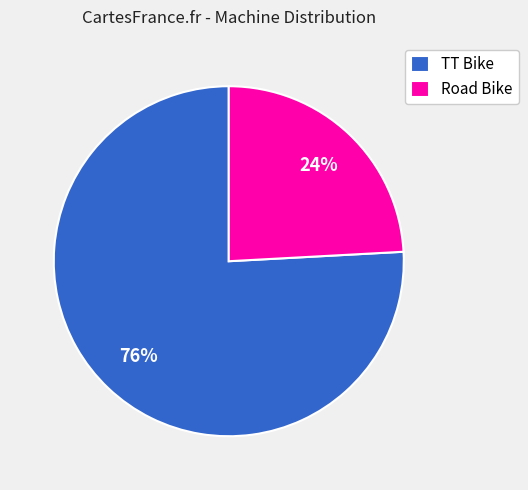

Is TT Bike the majority of the pie?

Yes